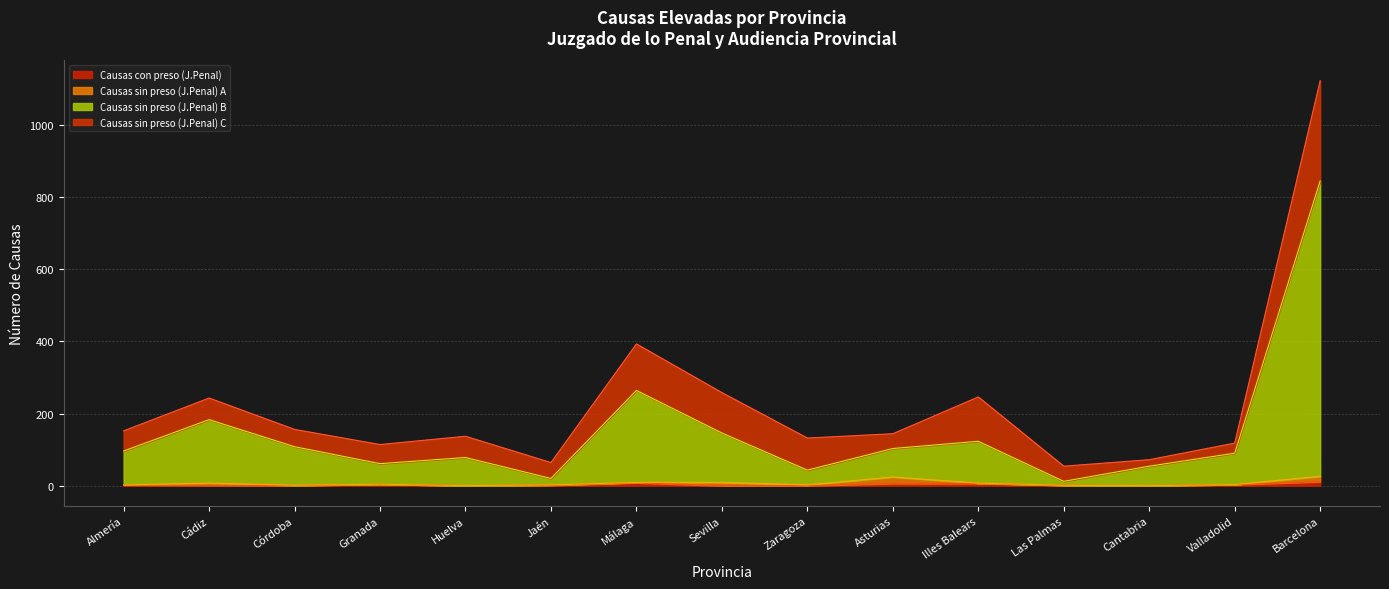

What is the maximum value shown in the chart?

1123